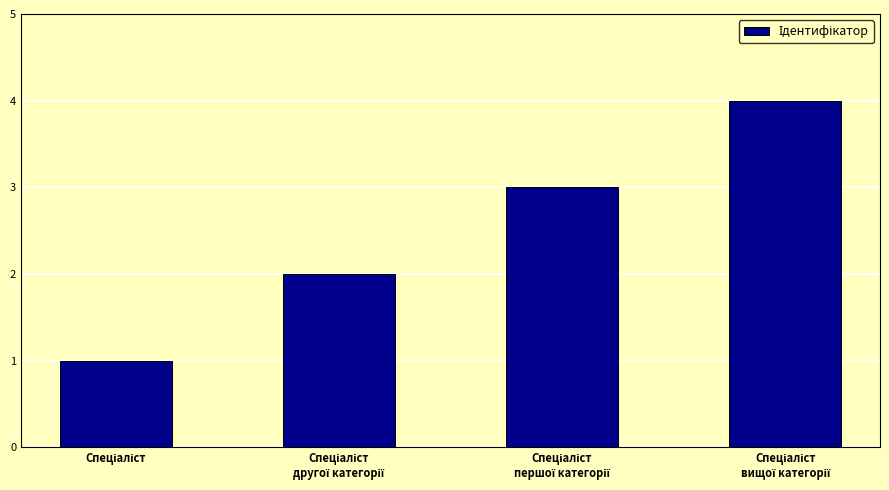

How many data points are less than 3?

2